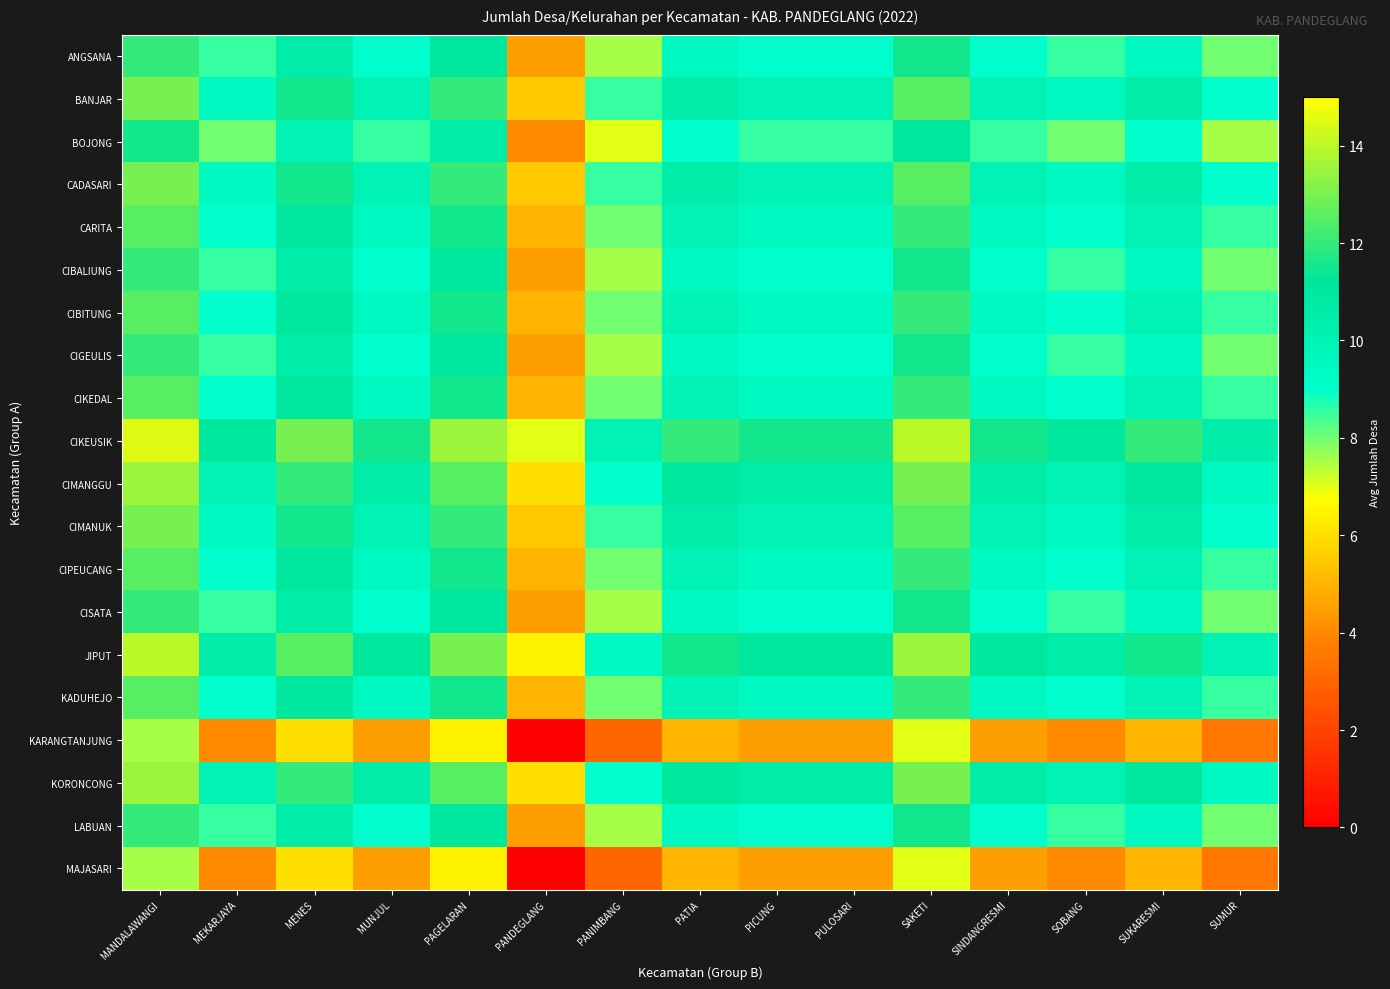

At which category is the sum across all series the highest?

MANDALAWANGI